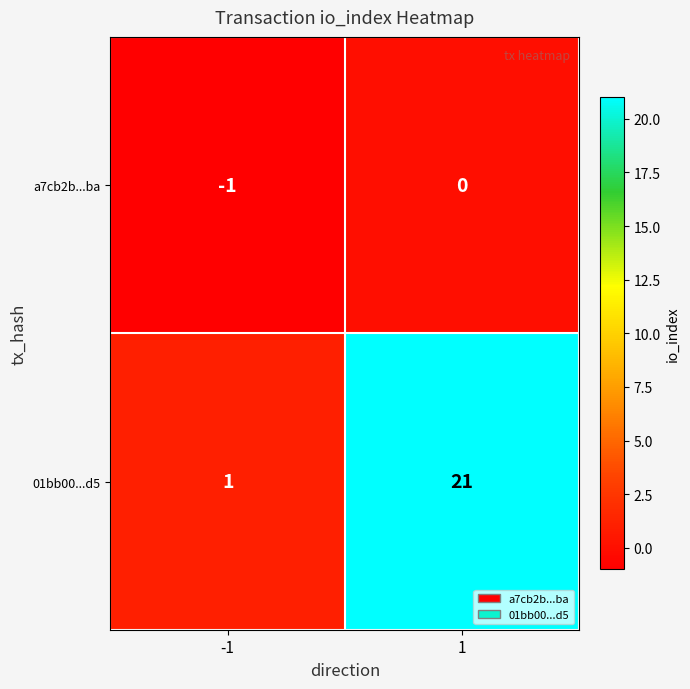

What is the spread (max minus min) of values at -1?

2